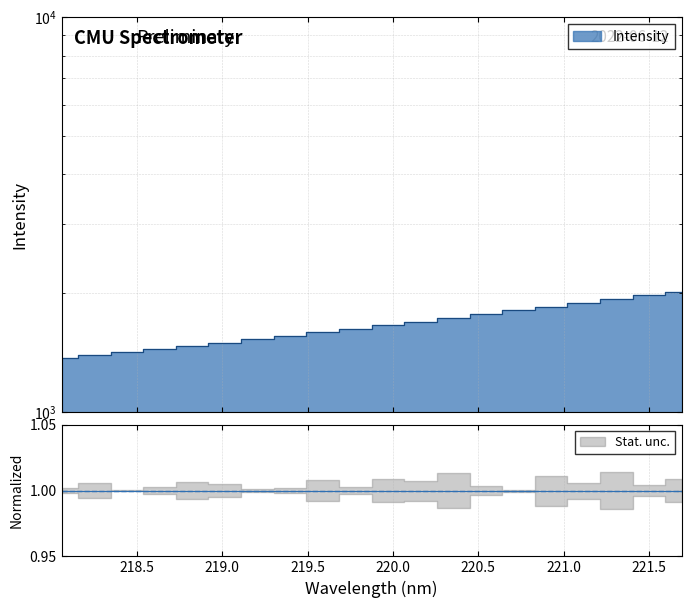

Reading left to right, transcribe all the data shown in this chart.

218.0596=1365.2	218.2508=1389.0	218.442=1414.8	218.6332=1444.0	218.8244=1470.0	219.0156=1498.2	219.2067=1528.7	219.3979=1560.7	219.589=1591.1	219.7801=1624.8	219.9712=1658.6	220.1623=1693.4	220.3533=1731.0	220.5444=1768.6	220.7354=1807.1	220.9264=1846.1	221.1174=1889.5	221.3083=1931.9	221.4993=1974.0	221.6902=2015.4